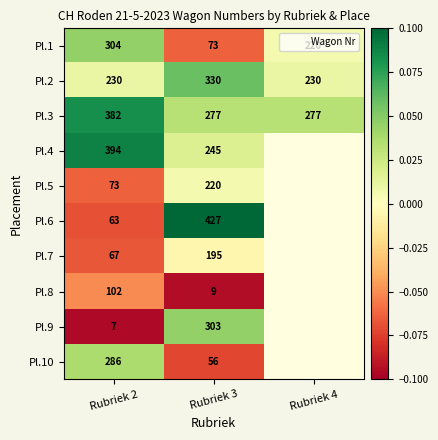

Is it true that Pl.2 equals 0.0 at Rubriek 4?

False